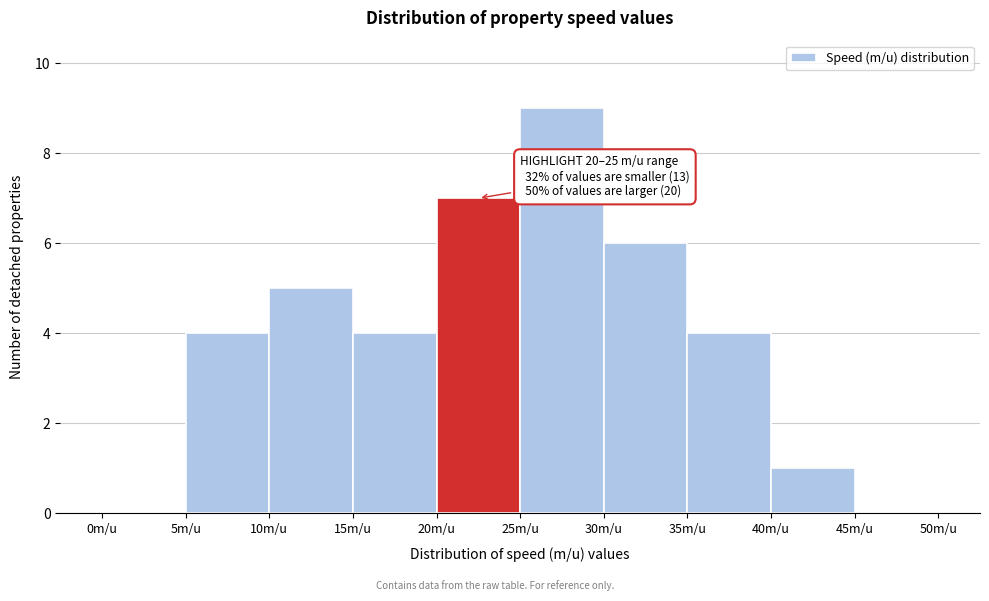

Which range on the x-axis has the tallest bar?

25 to 30